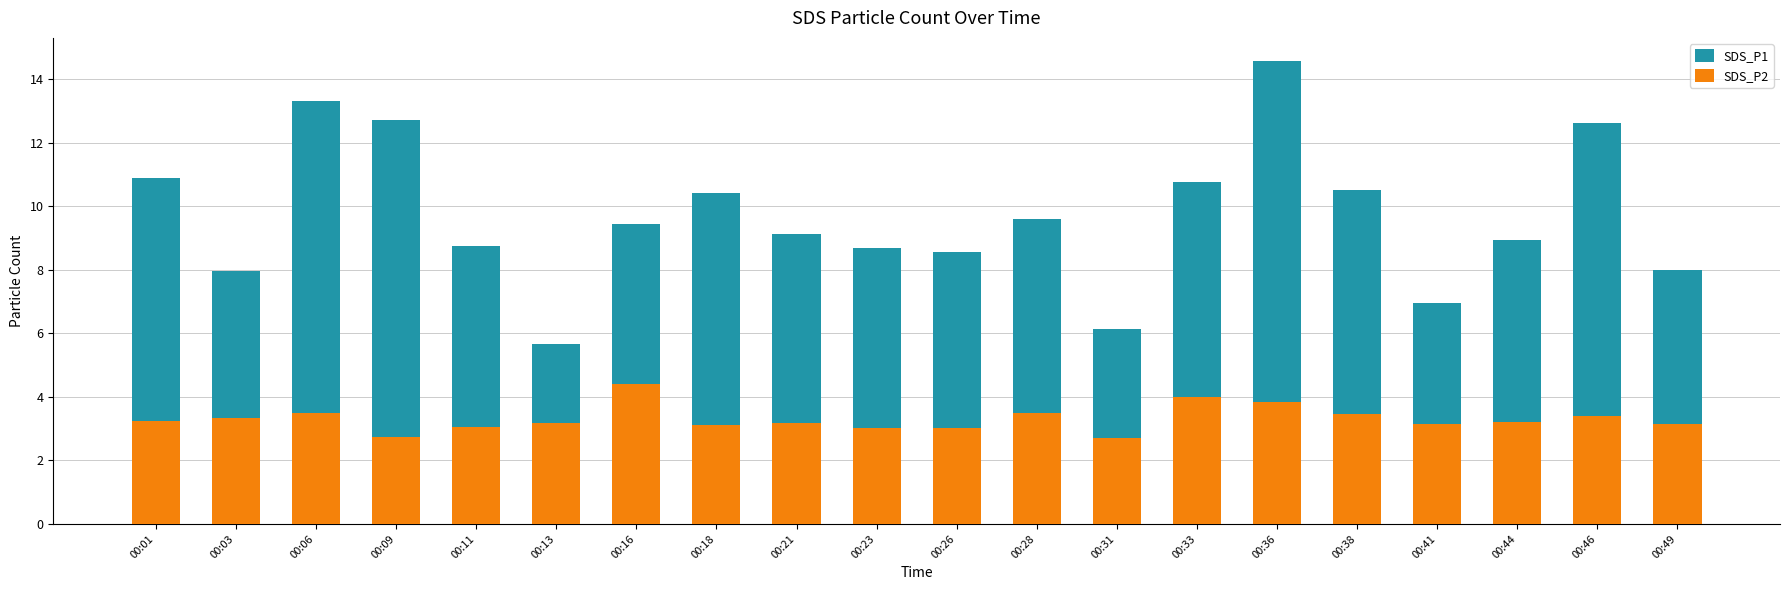

True or false: SDS_P2 has a value of 4.4 at 00:16.

True